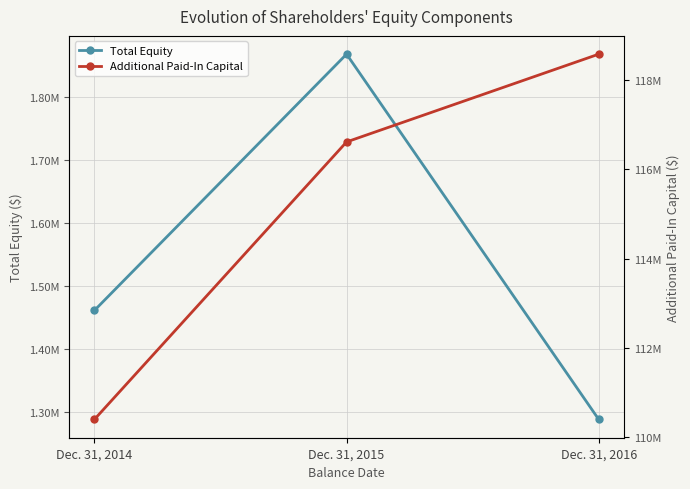

Does the chart have visible grid lines?

Yes